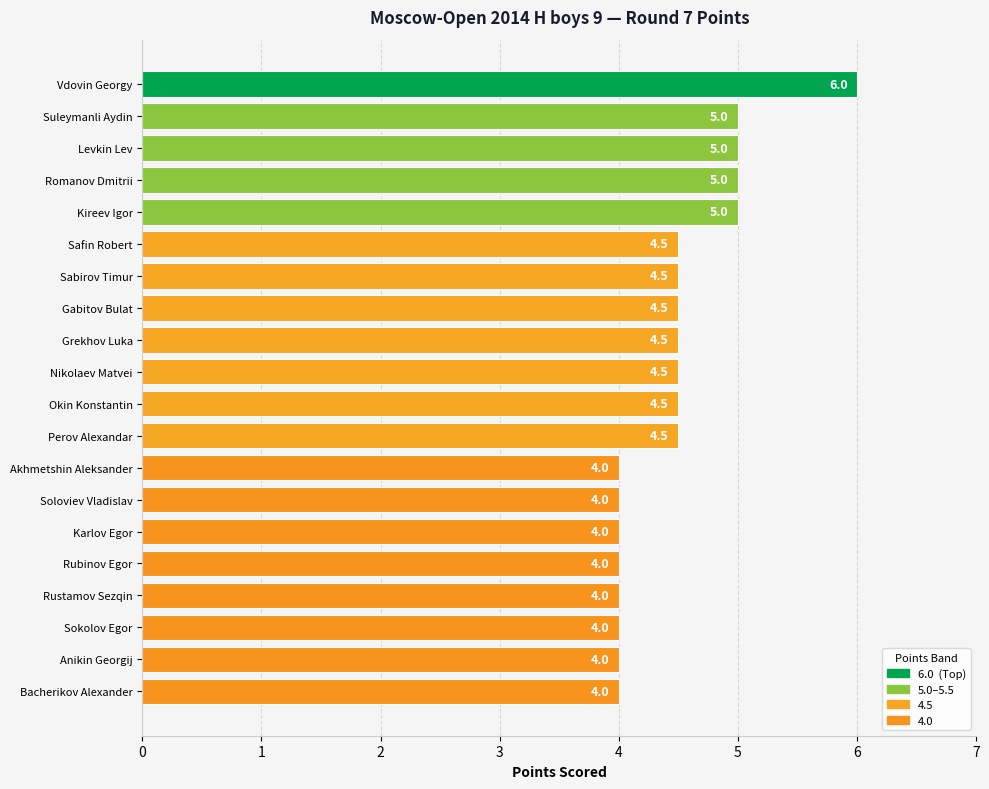

Reading bottom to top, extract all data points from this chart.

4.0	4.0	4.0	4.0	4.0	4.0	4.0	4.0	4.5	4.5	4.5	4.5	4.5	4.5	4.5	5.0	5.0	5.0	5.0	6.0